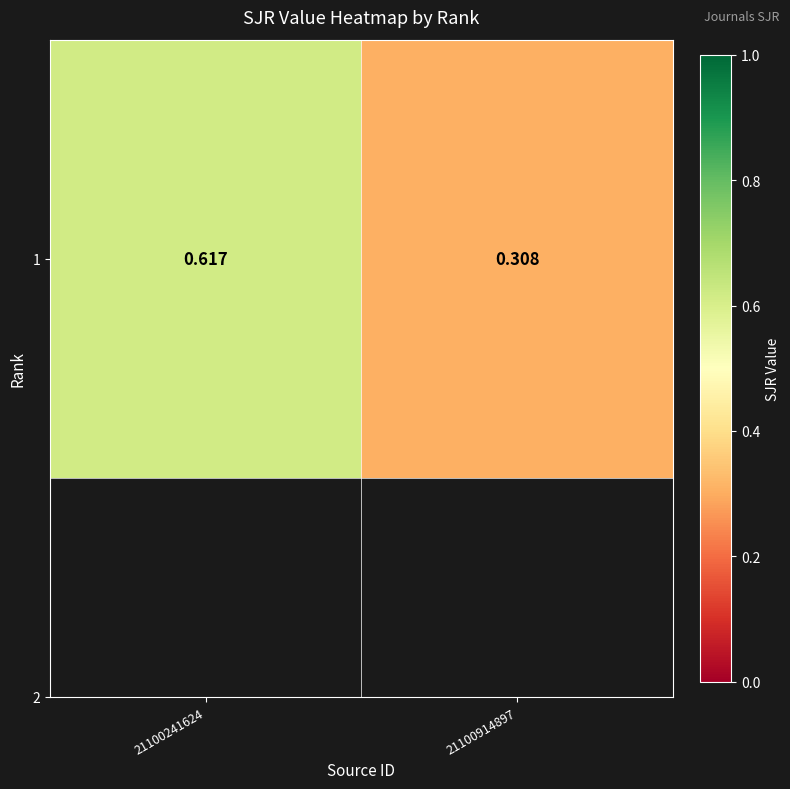

What is the difference between the values at 21100914897 and 21100241624?

0.3